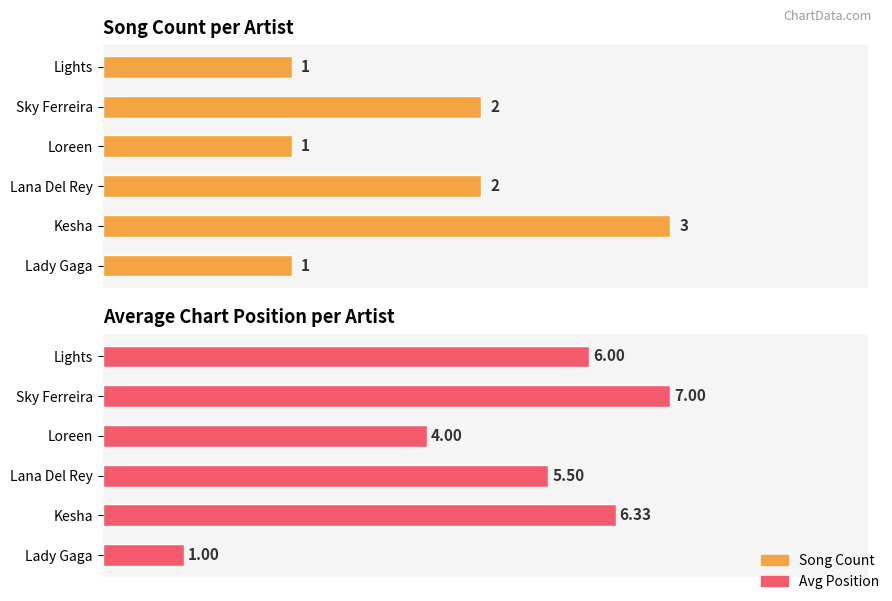

How many bars are there in each group?

2